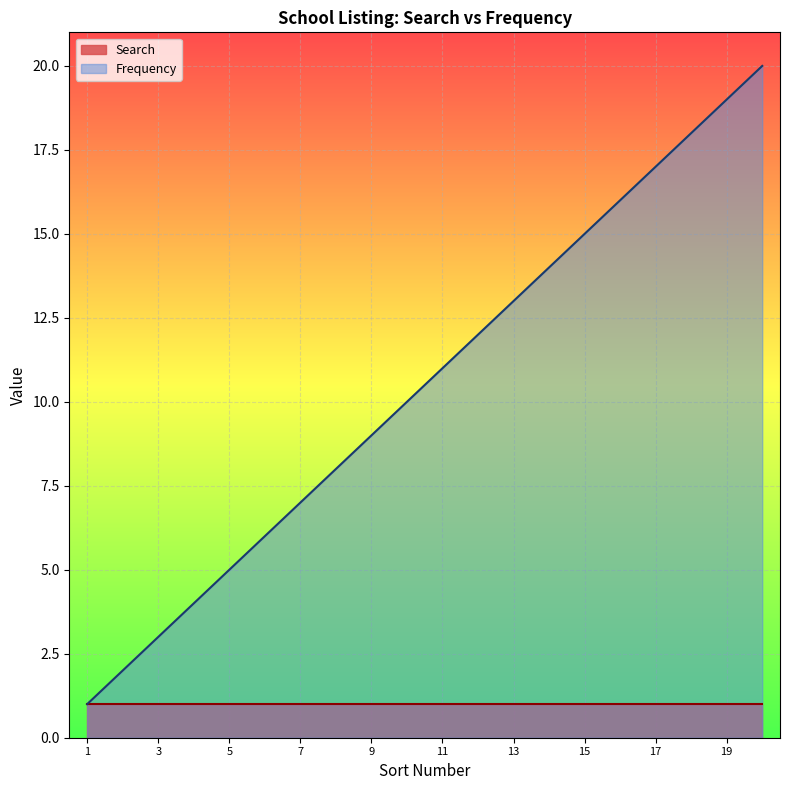

At 17, list the series in order from smallest to largest.

Search, Frequency